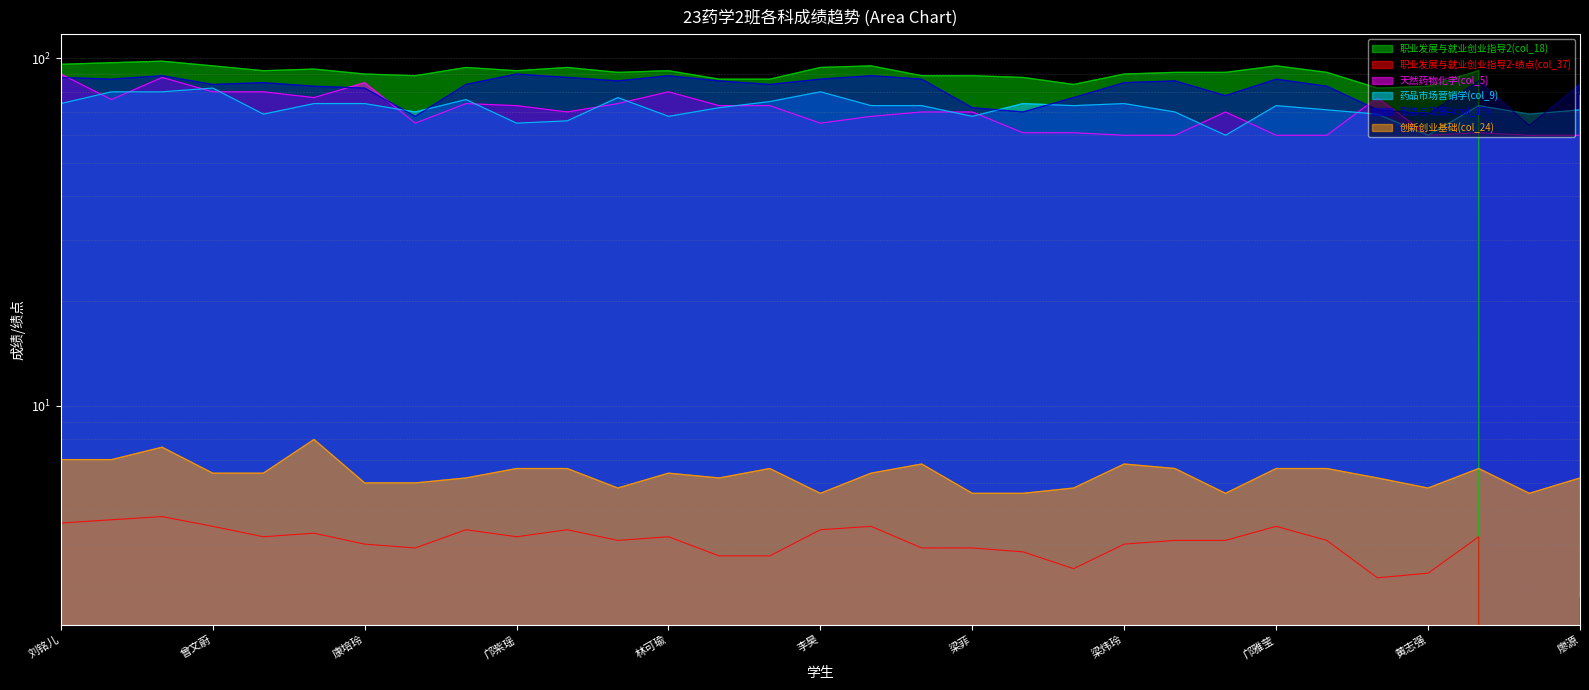

What is the label of the 24th point from the left?

刘倩婷